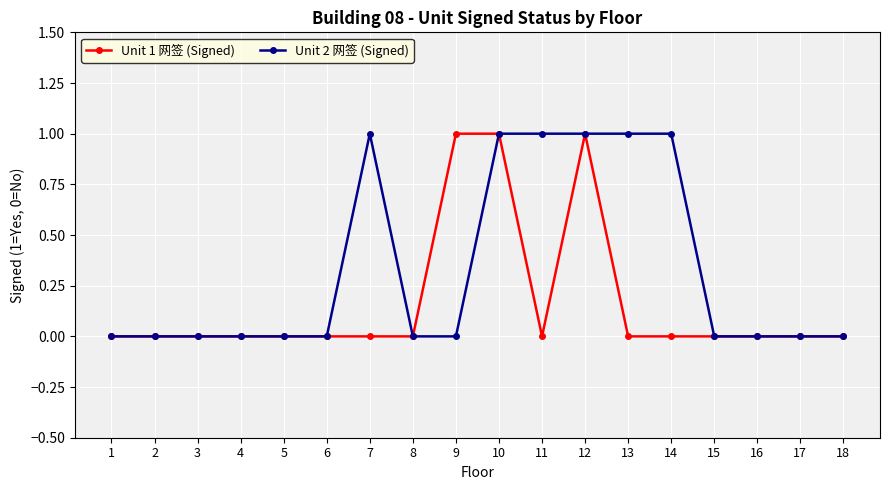

What are all the series names shown in the legend?

Unit 1 网签 (Signed), Unit 2 网签 (Signed)